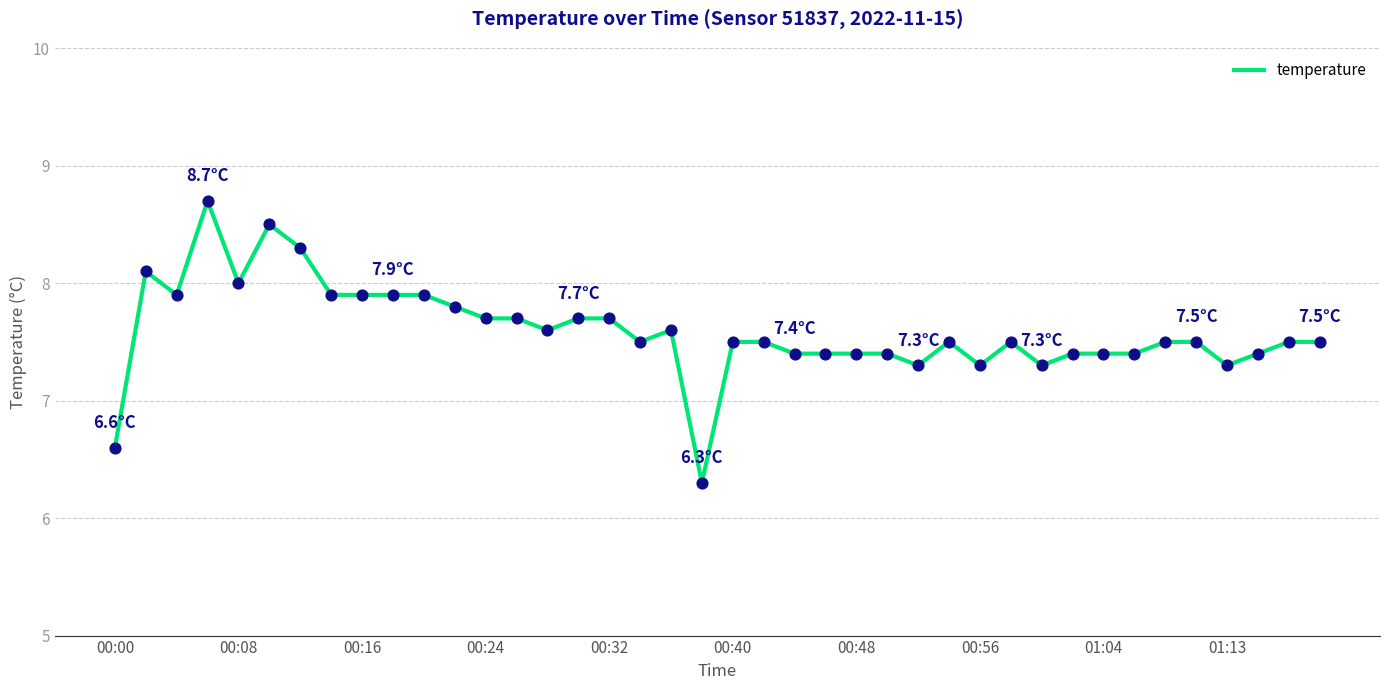

What is the difference between the maximum and minimum values?

2.4